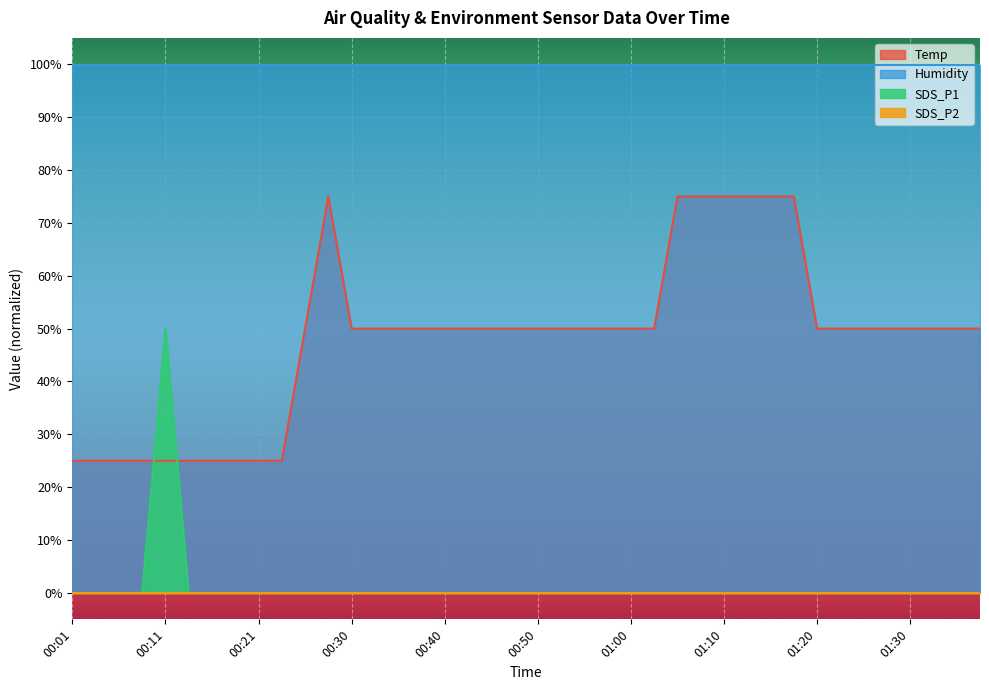

The SDS_P1 series shows 0.0 at 01:12. True or false?

True